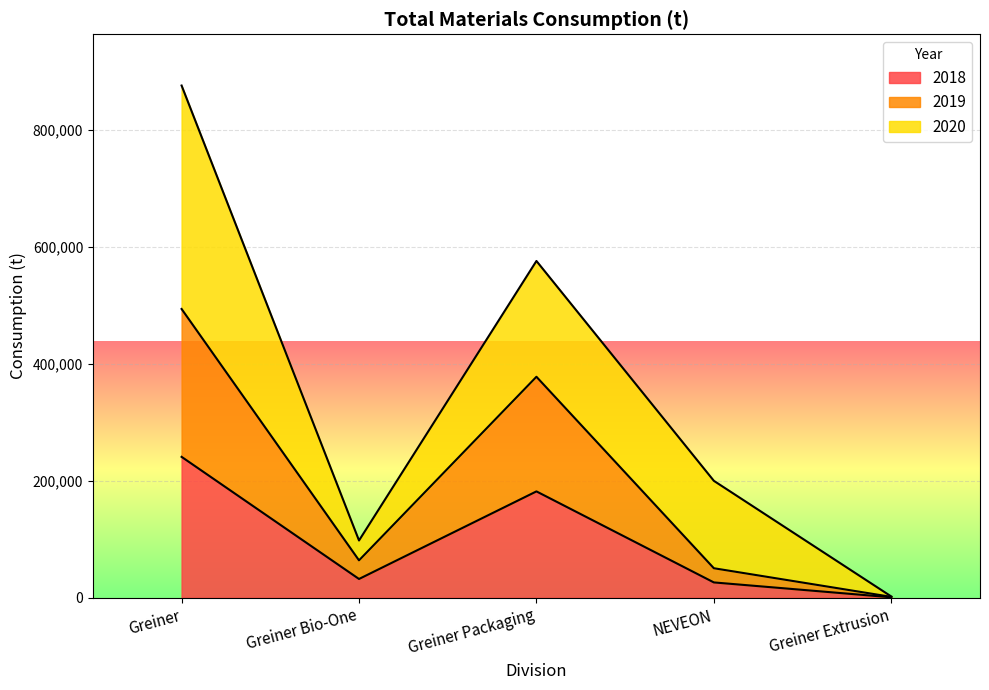

How many lines are shown in the chart?

3